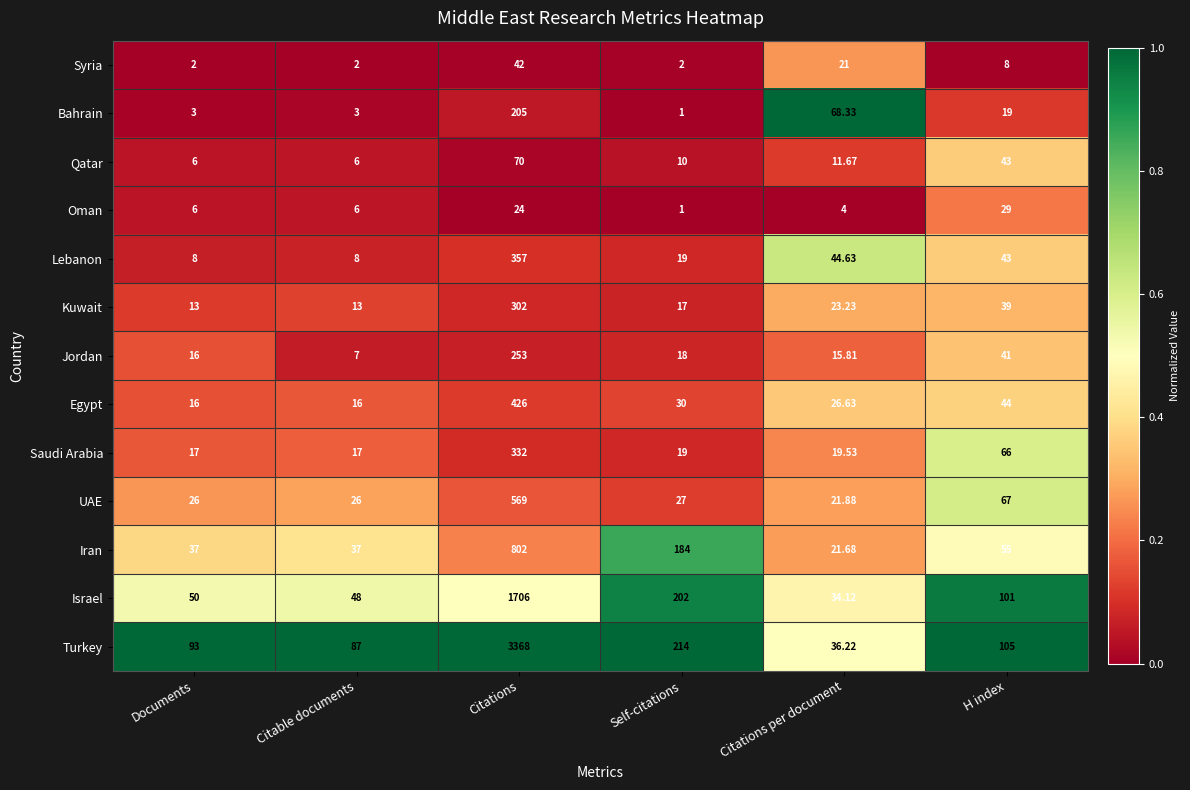

Which series has the largest total across all categories?

Turkey